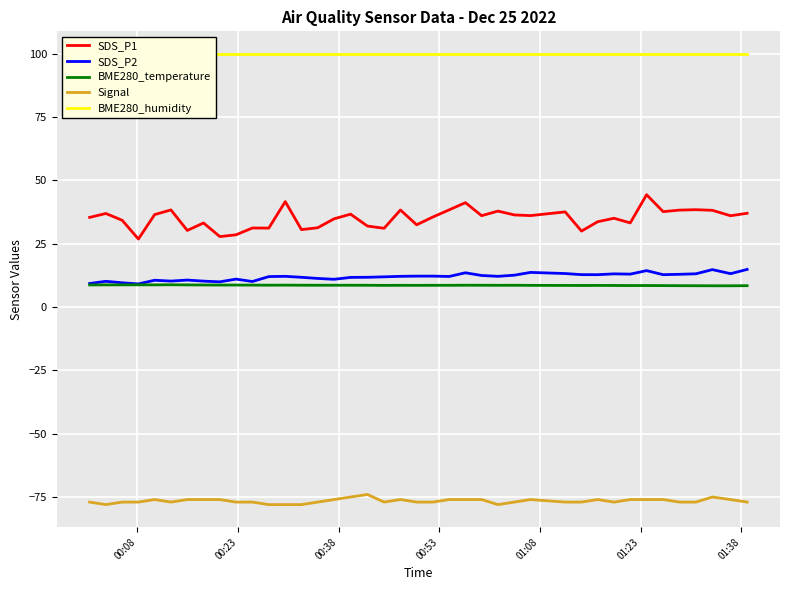

True or false: SDS_P2 and BME280_temperature cross at least once.

False